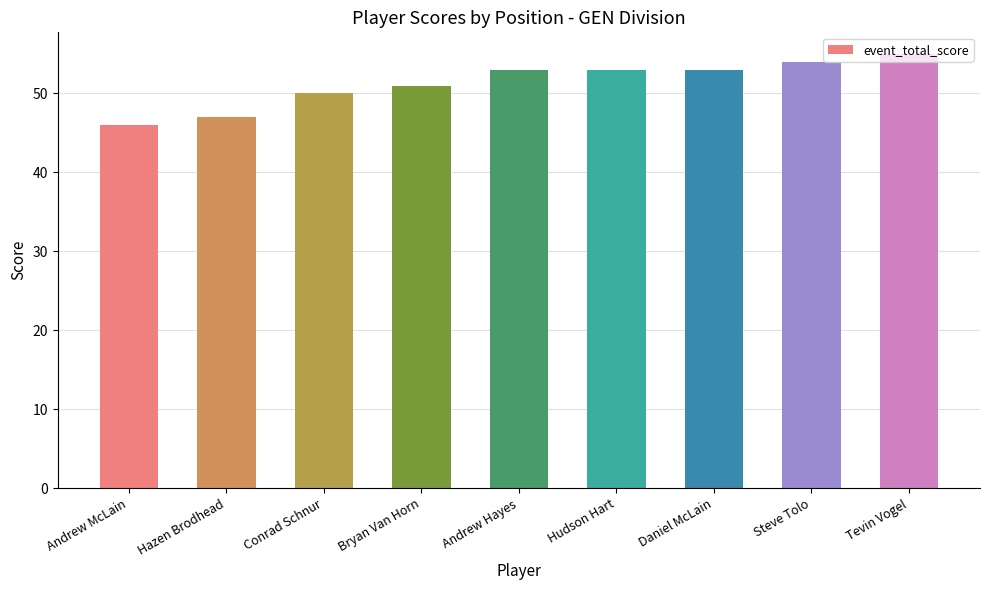

How many values are between 50 and 53?

5